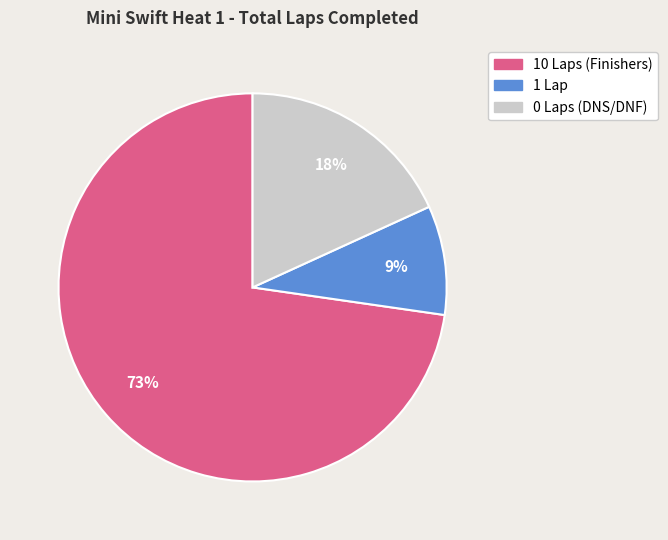

Is there a majority slice in this chart?

Yes